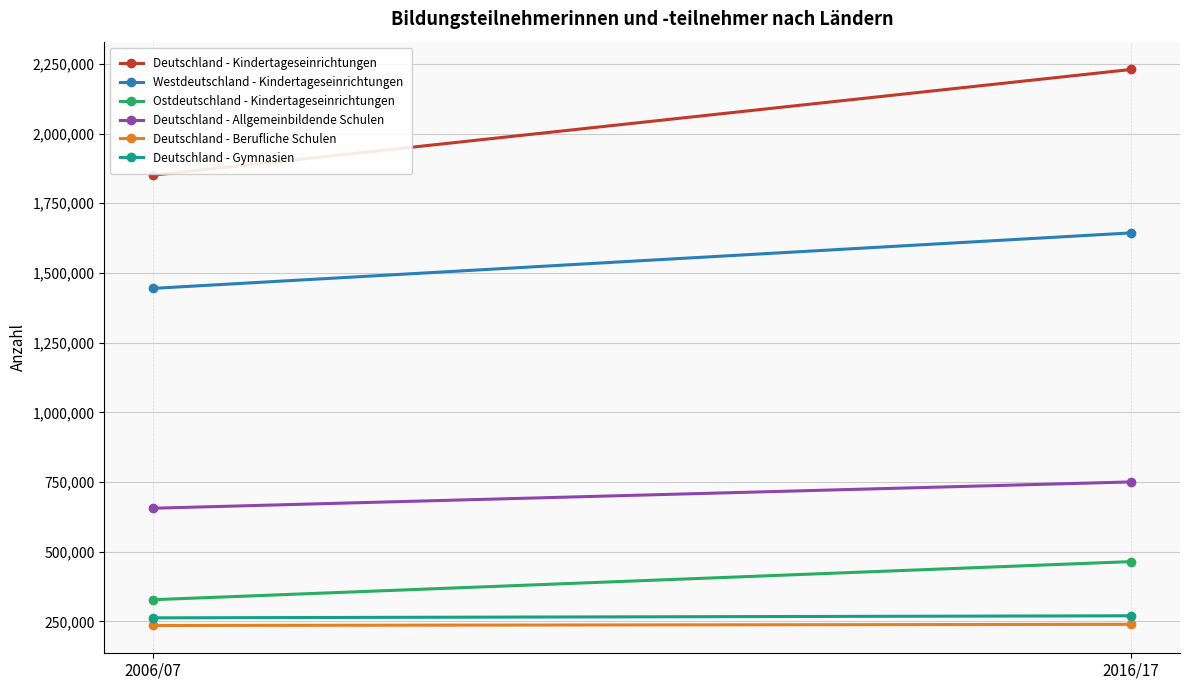

Reading left to right, transcribe all the data shown in this chart.

Deutschland - Kindertageseinrichtungen: 1850824	2229926
Westdeutschland - Kindertageseinrichtungen: 1444752	1643755
Ostdeutschland - Kindertageseinrichtungen: 328135	464813
Deutschland - Allgemeinbildende Schulen: 656186	750599
Deutschland - Berufliche Schulen: 235707	239803
Deutschland - Gymnasien: 263037	270487